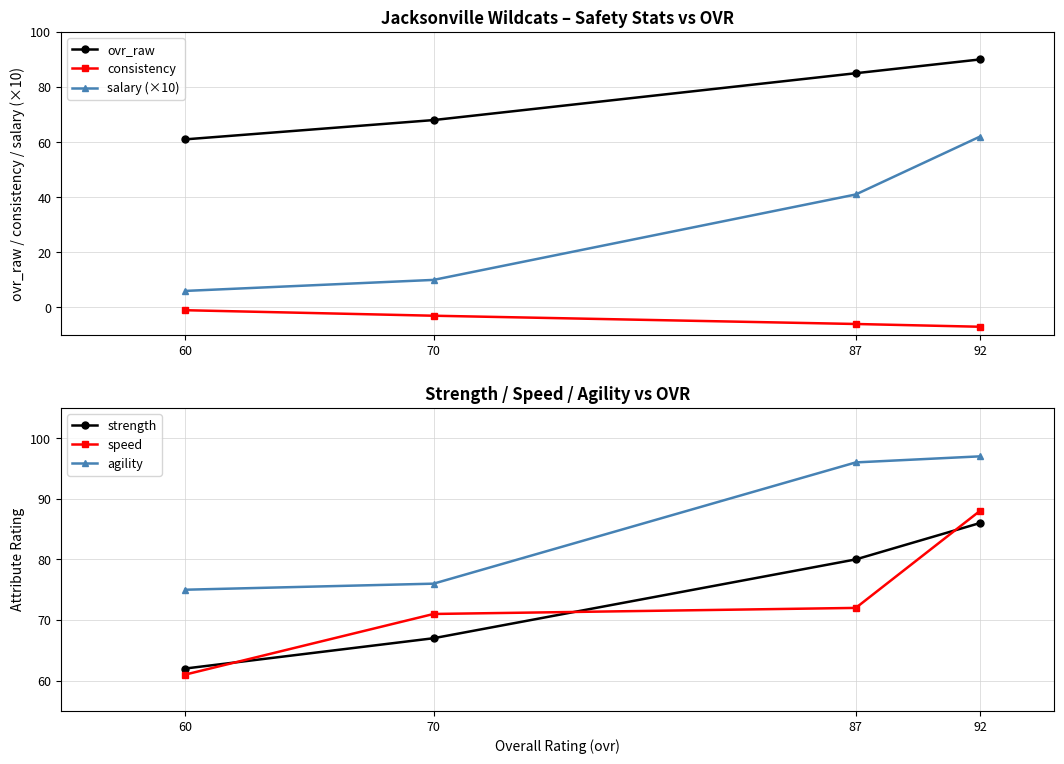

At 92, list the series in order from largest to smallest.

agility, ovr_raw, speed, strength, salary (×10), consistency